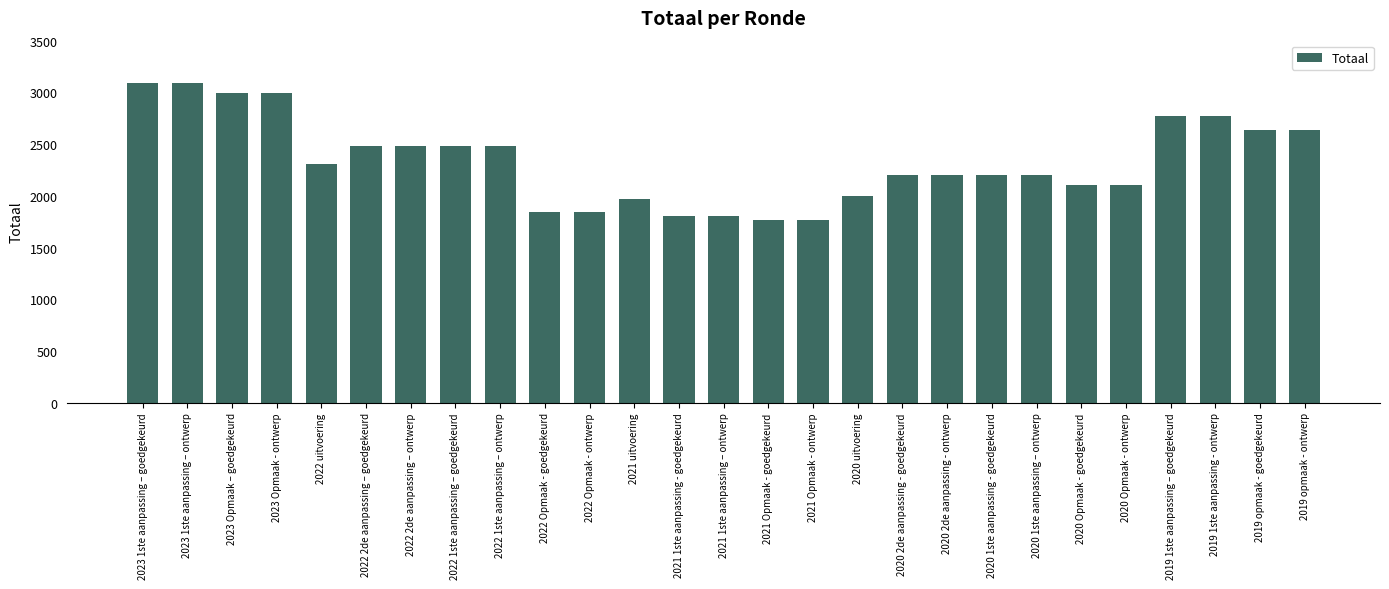

What is the change in value from 2021 1ste aanpassing - goedgekeurd to 2020 1ste aanpassing - goedgekeurd?

+399